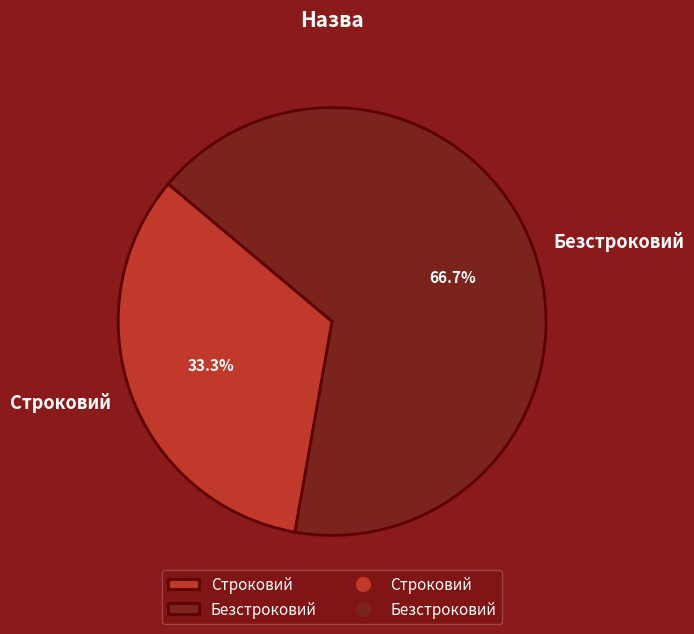

What is the smallest slice in the pie chart?

Строковий